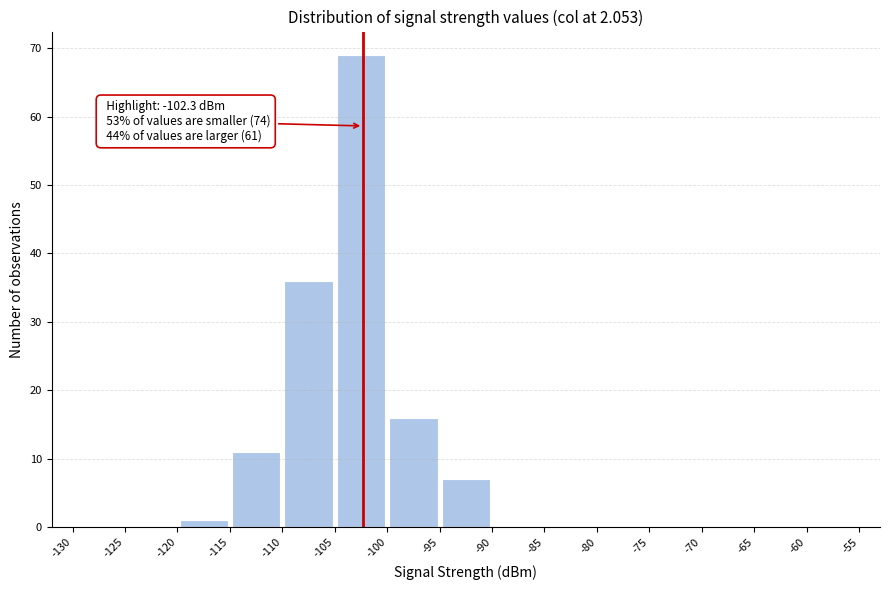

Over which range of the x-axis is the bar tallest?

-105 to -100